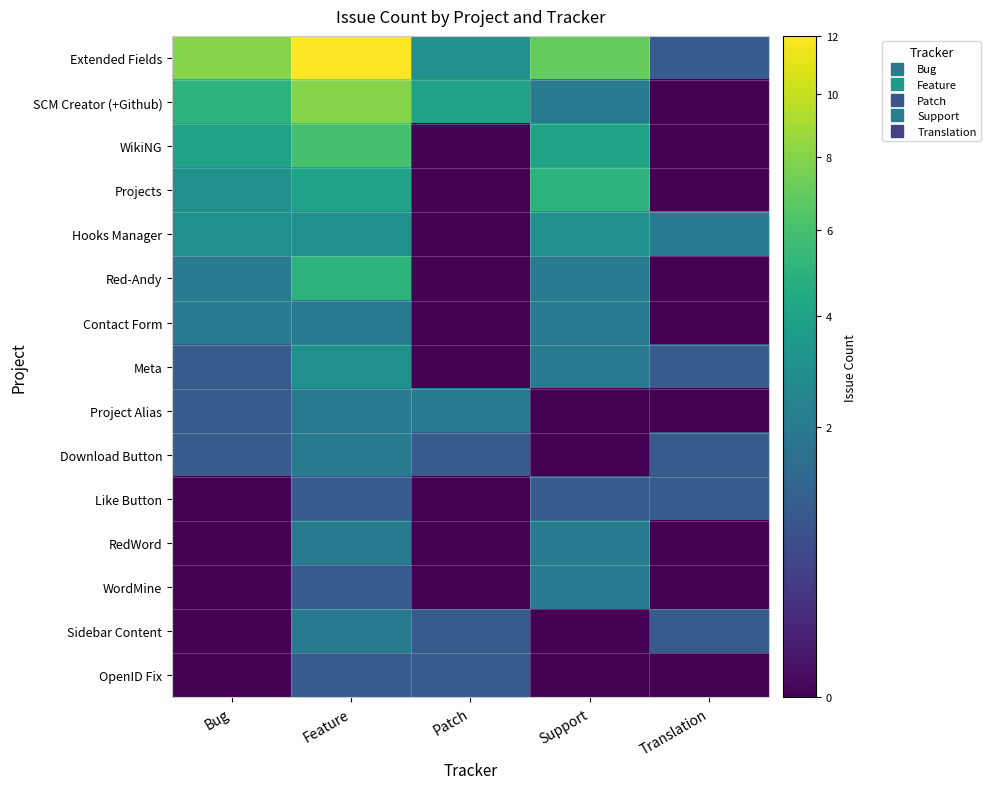

Between Patch and Bug, which is larger?

Bug